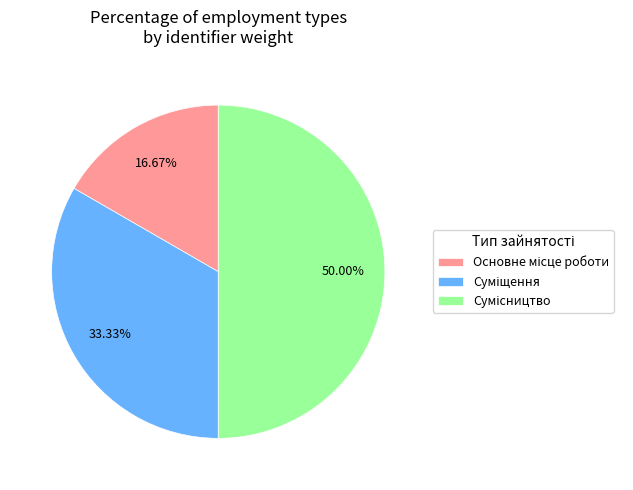

What percentage is the Сумісництво slice, to the nearest percent?

50%